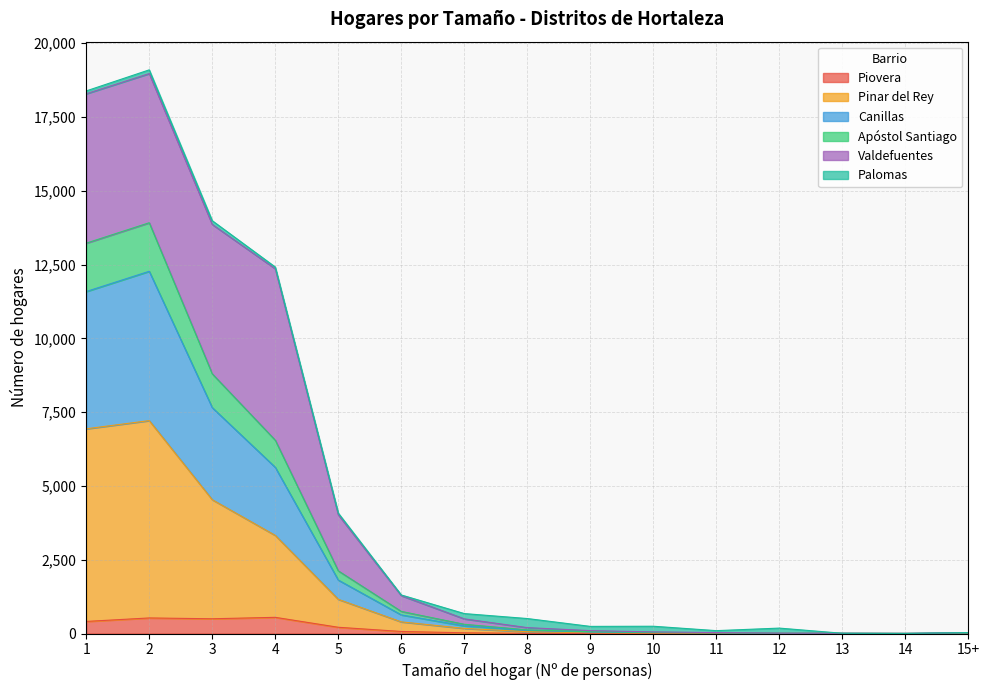

What is the maximum value for Piovera?

548